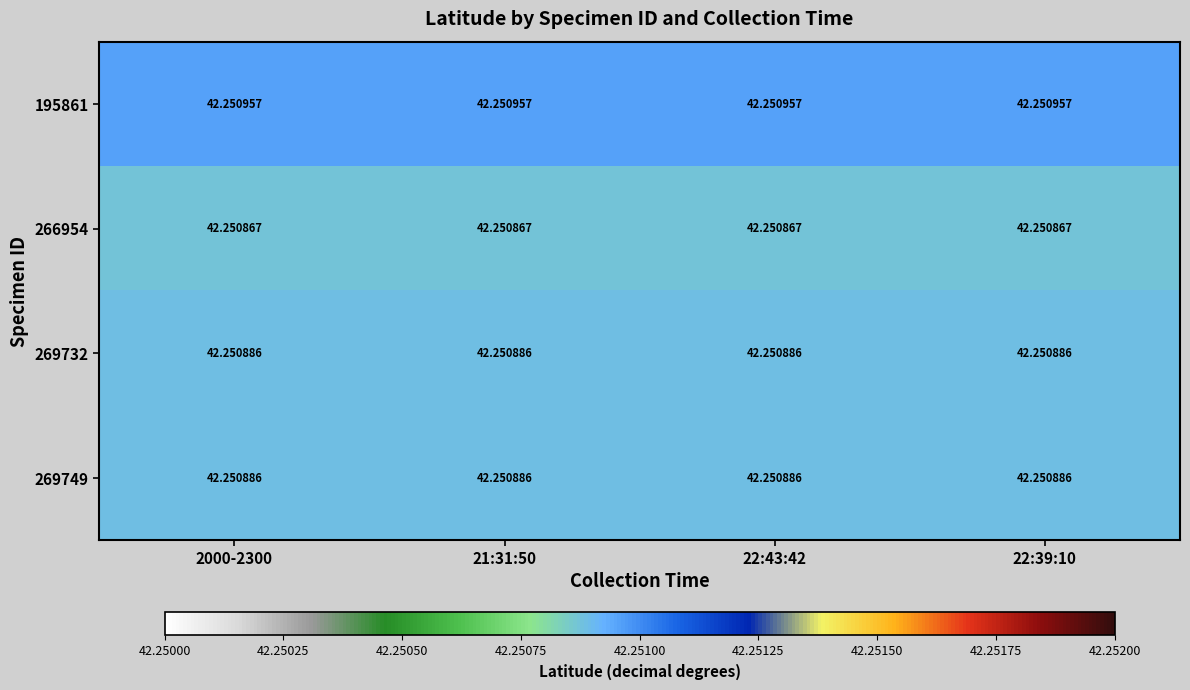

Which series has the largest total across all categories?

195861